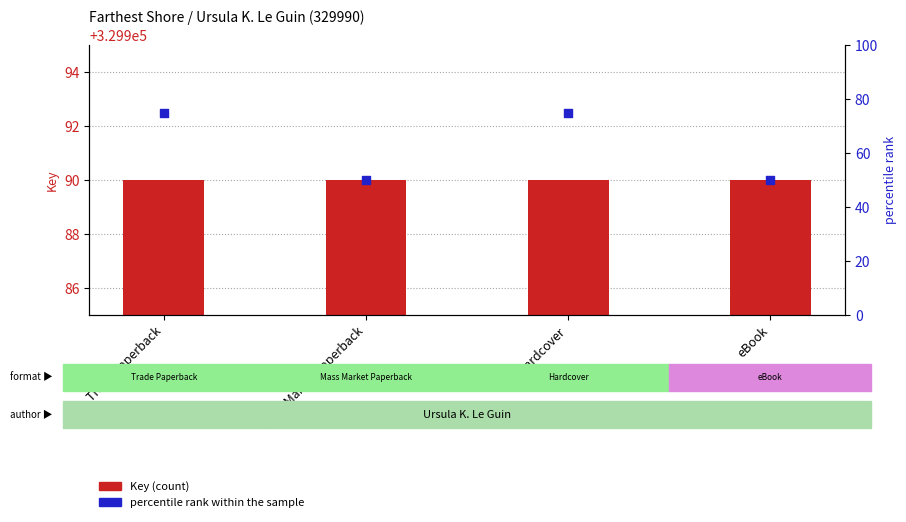

At how many categories does at least one series exceed 85010?

4